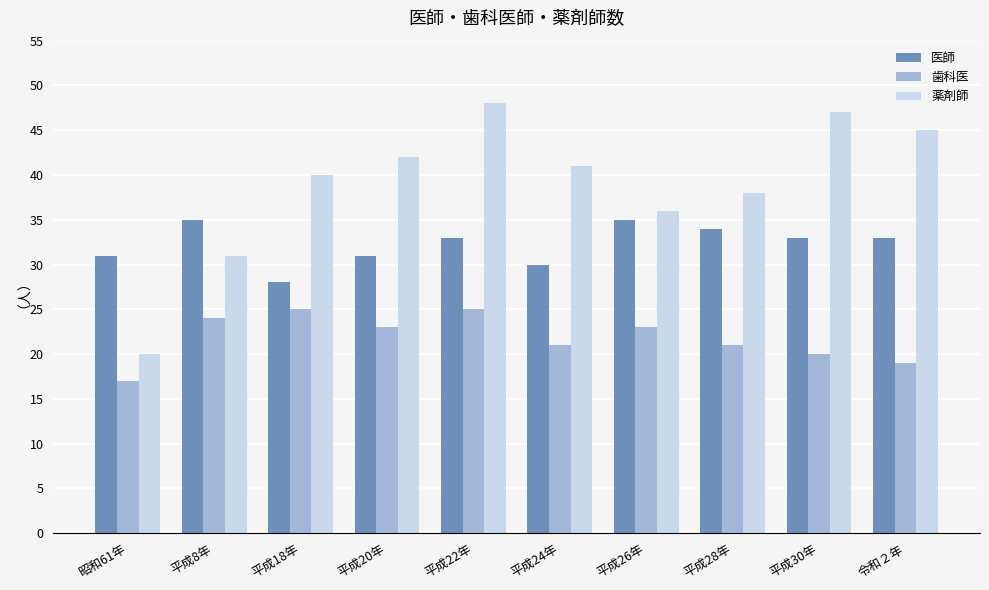

At which category does the chart reach its peak across all series?

平成22年